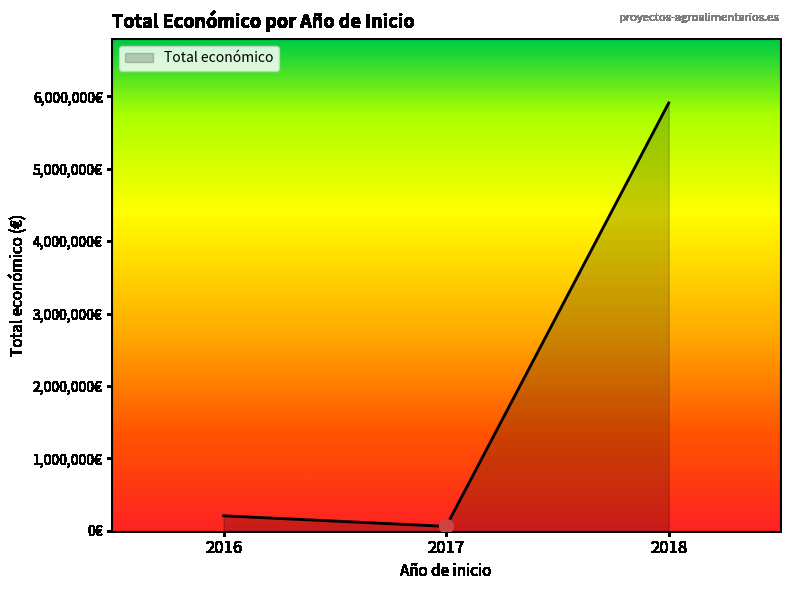

What is the maximum value shown in the chart?

5819964